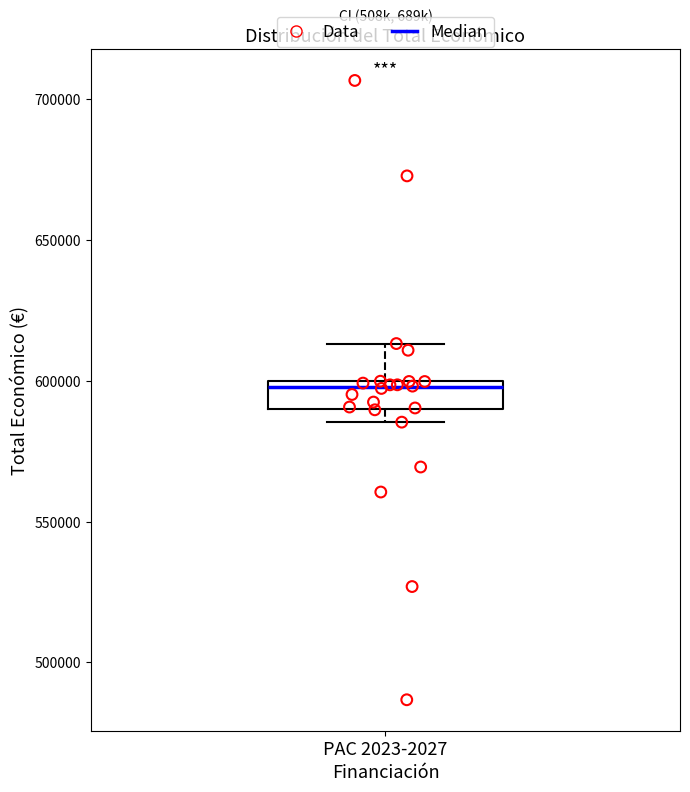

Transcribe this box plot: give where the median line is, the range the box spans, and where the two whiskers end, as read against the y-axis. The values are not printed on the chart, so give them approximately, as read against the axis.

median 600000 (just below the box's upper edge), box 590000 to 600000, whiskers 585000 to 615000